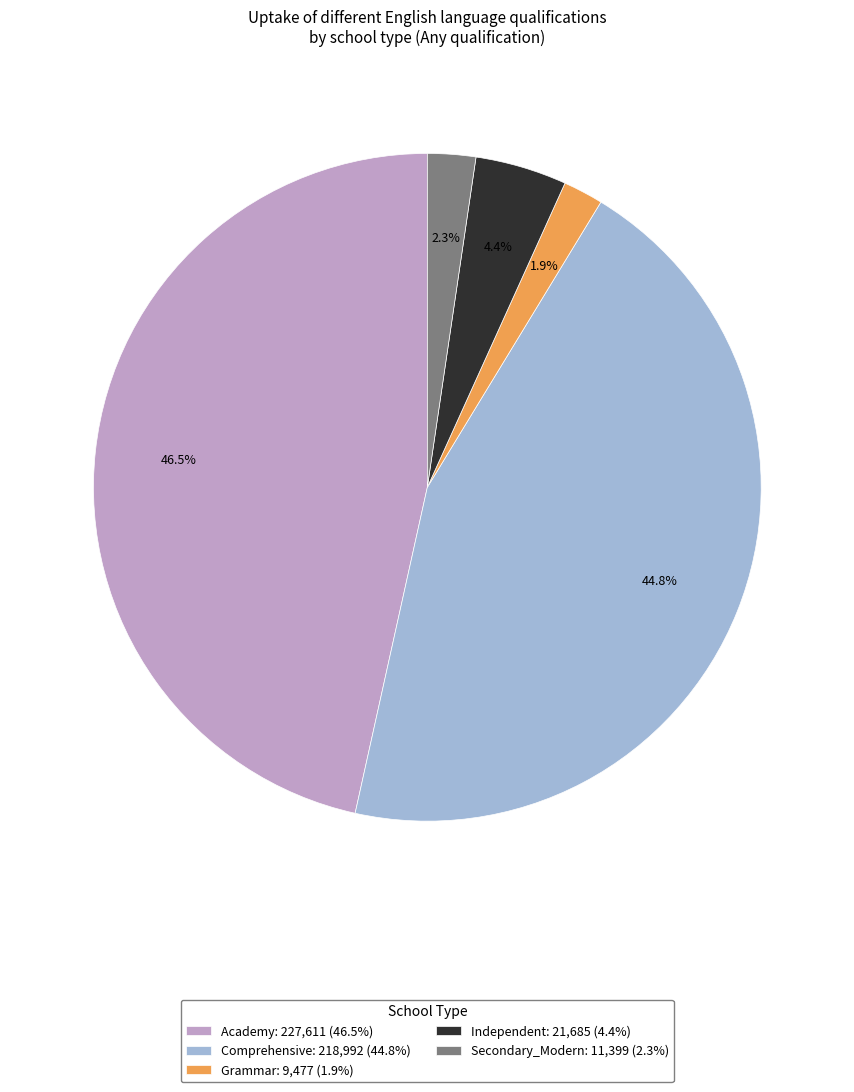

Which has a higher value, Secondary_Modern: 11,399 (2.3%) or Academy: 227,611 (46.5%)?

Academy: 227,611 (46.5%)